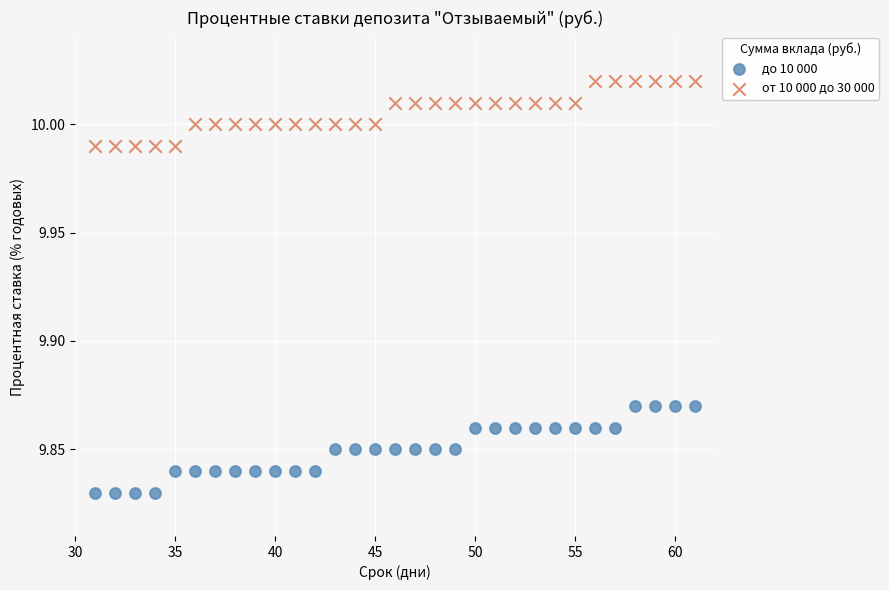

Across all data points, what is the range of X values (max minus min)?

30.0